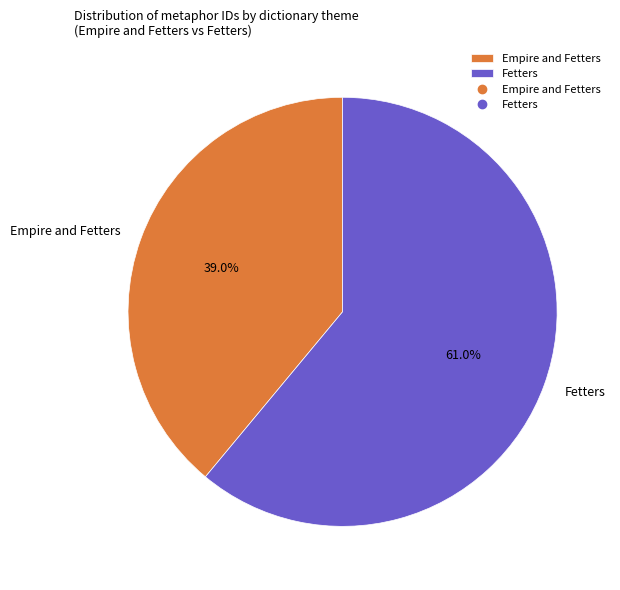

How many segments does this pie chart have?

2